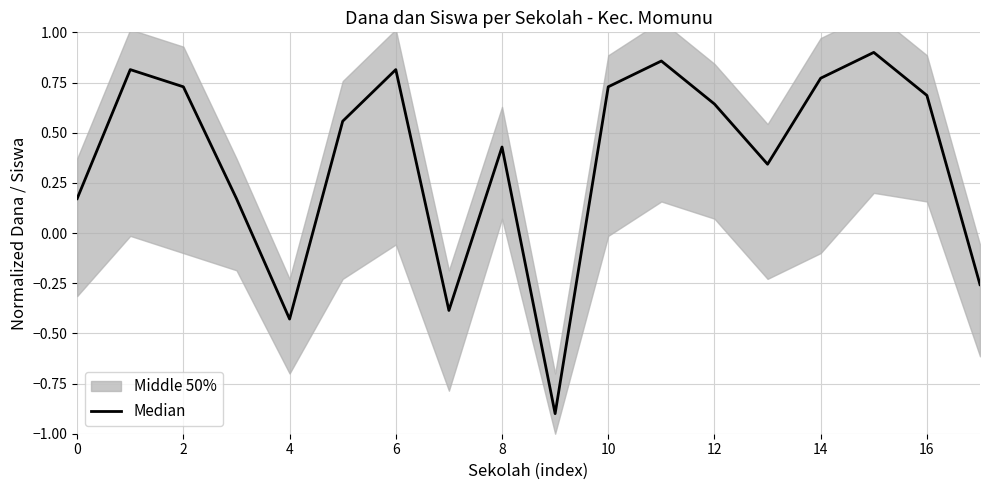

What is the average value?

0.4